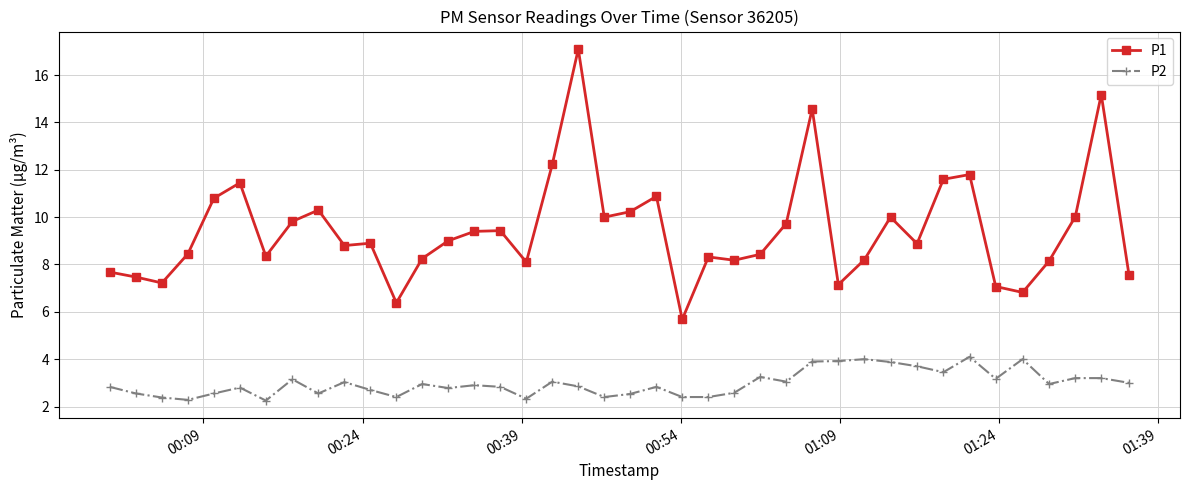

How many series are shown in this chart?

2